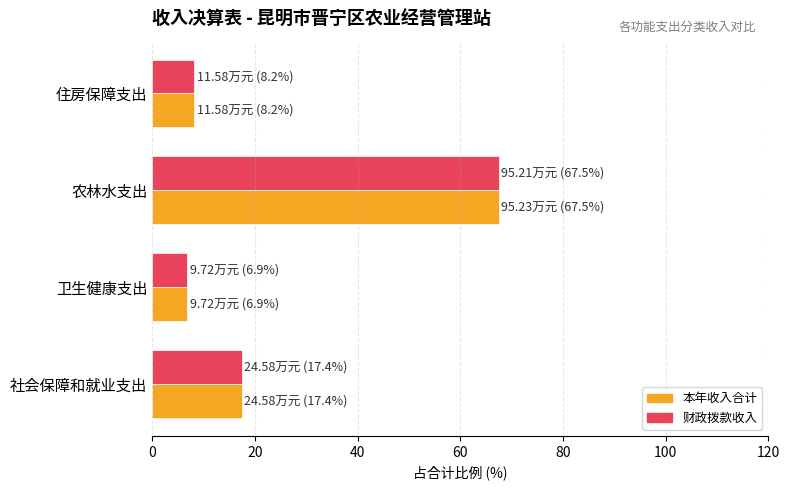

The value of 本年收入合计 at 社会保障和就业支出 is 28.1. True or false?

False